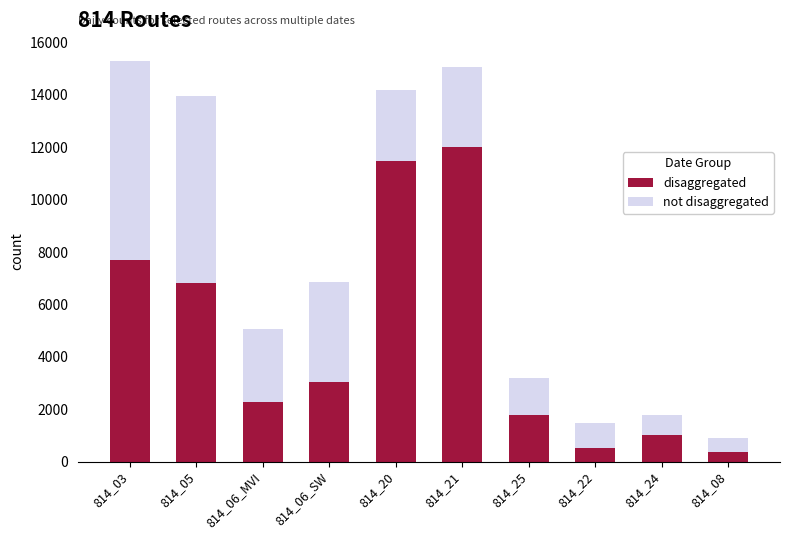

At which label is disaggregated closest to 6194?

814_05